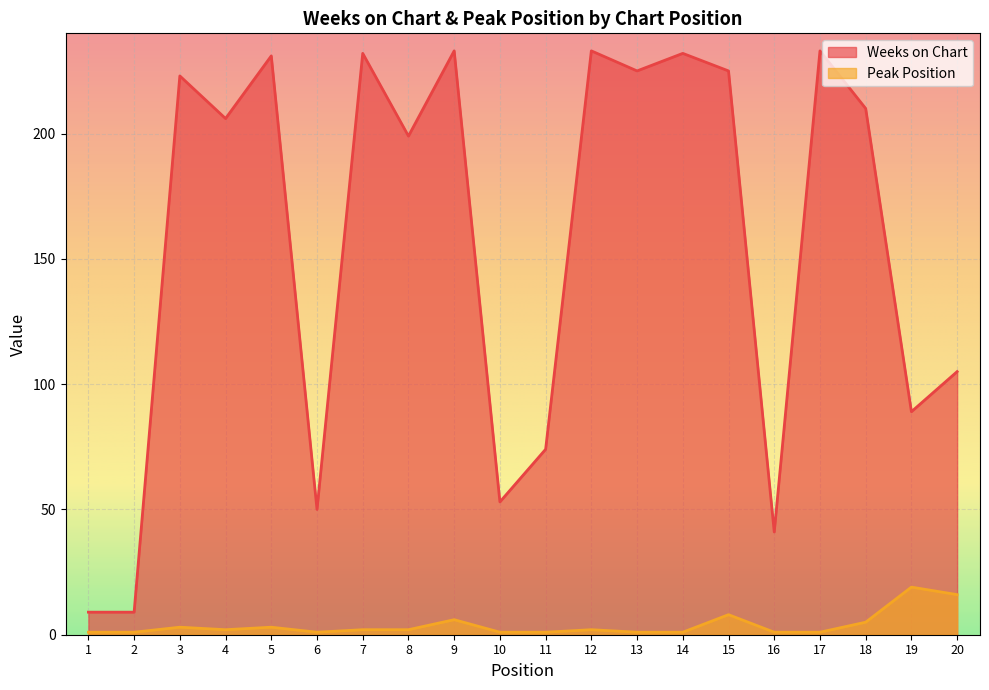

Between 1 and 8, which series saw the biggest shift?

Weeks on Chart